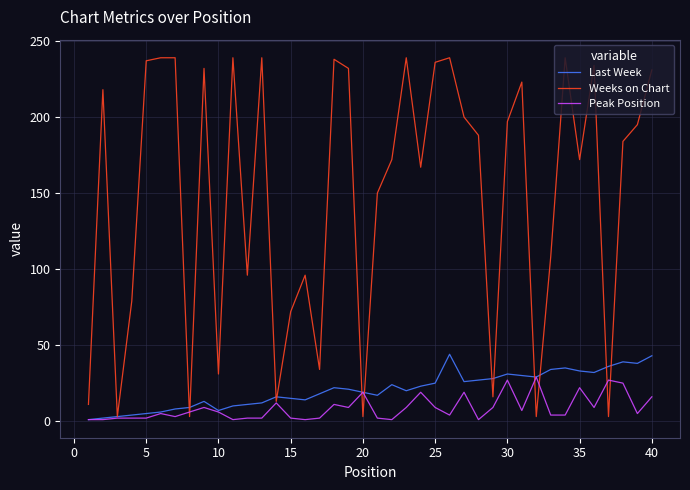

True or false: Weeks on Chart has more than 1 points higher than both neighbors.

True